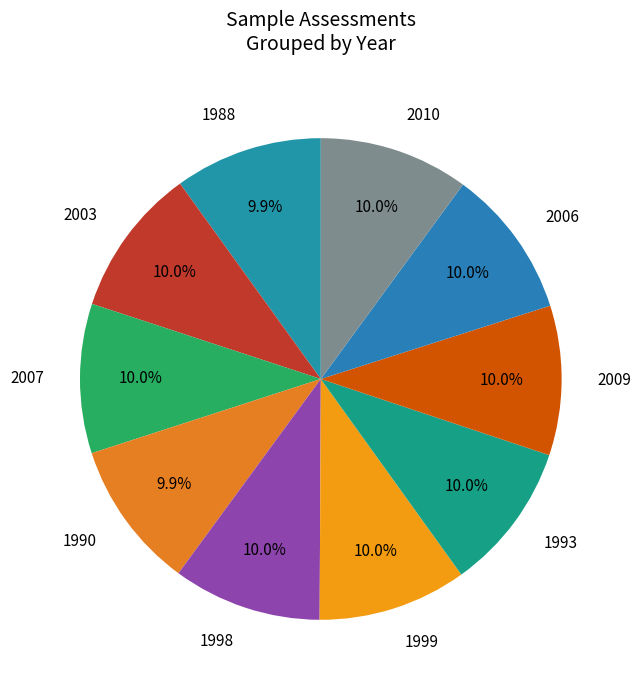

What is the ratio of the value at 1998 to the value at 1990?

1.0